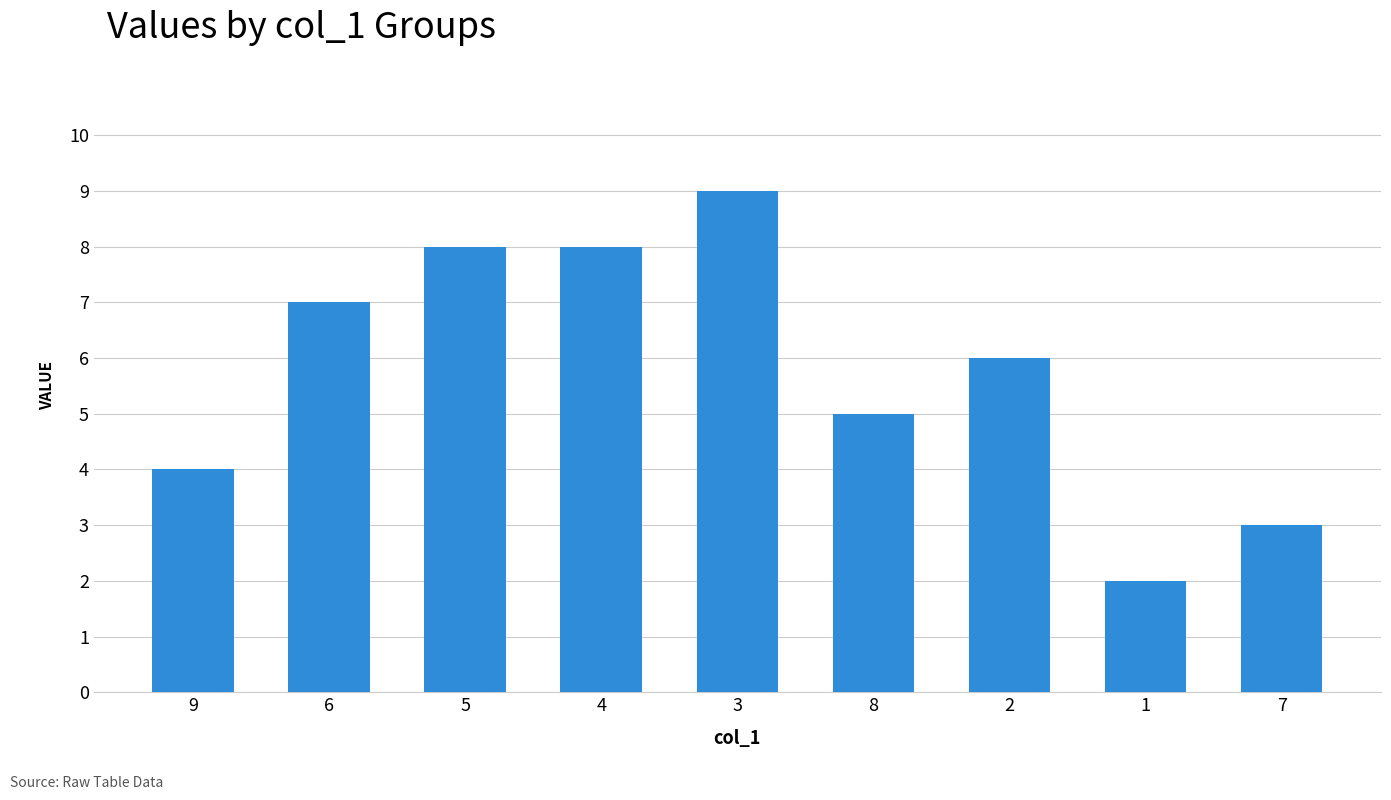

The chart shows a value of 4 at 9. True or false?

True